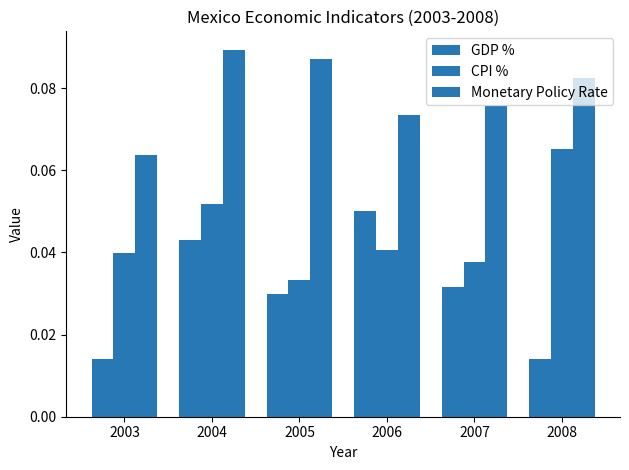

Count the number of data series in this chart.

3